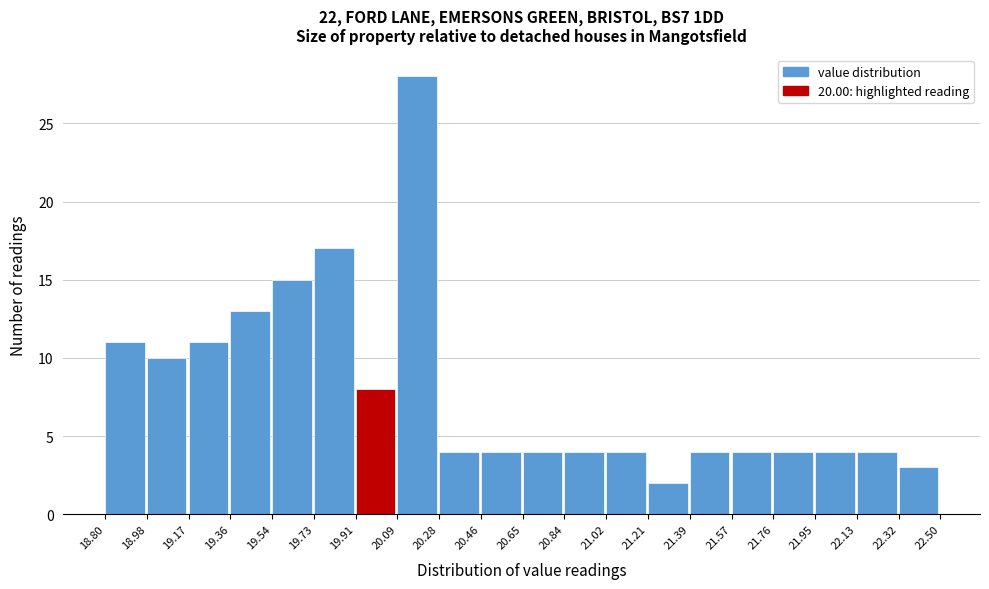

Reading left to right, list every bar in this chart as the range it spans on the x-axis followed by its height. The values are not printed on the chart, so give them approximately, as read against the axis.

18.80 to 18.98: 11
18.98 to 19.17: 10
19.17 to 19.36: 11
19.36 to 19.54: 13
19.54 to 19.73: 15
19.73 to 19.91: 17
19.91 to 20.09: 8
20.09 to 20.28: 28
20.28 to 20.46: 4
20.46 to 20.65: 4
20.65 to 20.84: 4
20.84 to 21.02: 4
21.02 to 21.21: 4
21.21 to 21.39: 2
21.39 to 21.57: 4
21.57 to 21.76: 4
21.76 to 21.95: 4
21.95 to 22.13: 4
22.13 to 22.32: 4
22.32 to 22.50: 3